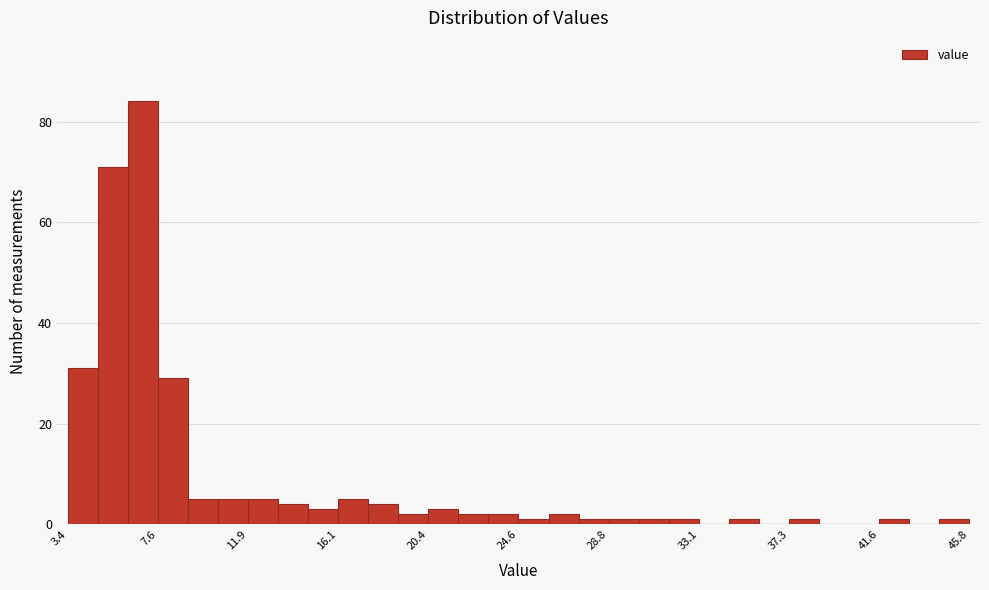

Around what value on the x-axis is the tallest bar? Give the approximate position of its centre, as read against the axis.

7.0